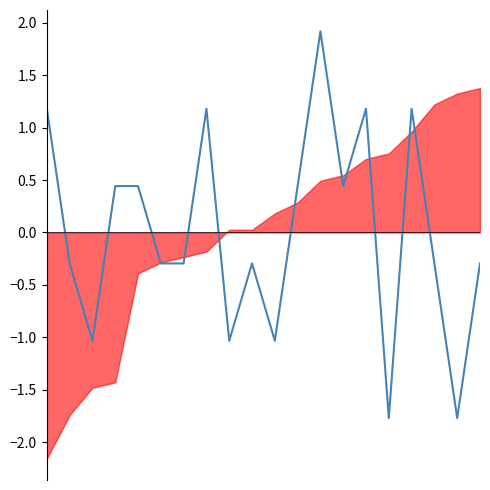

How many lines are shown in the chart?

1